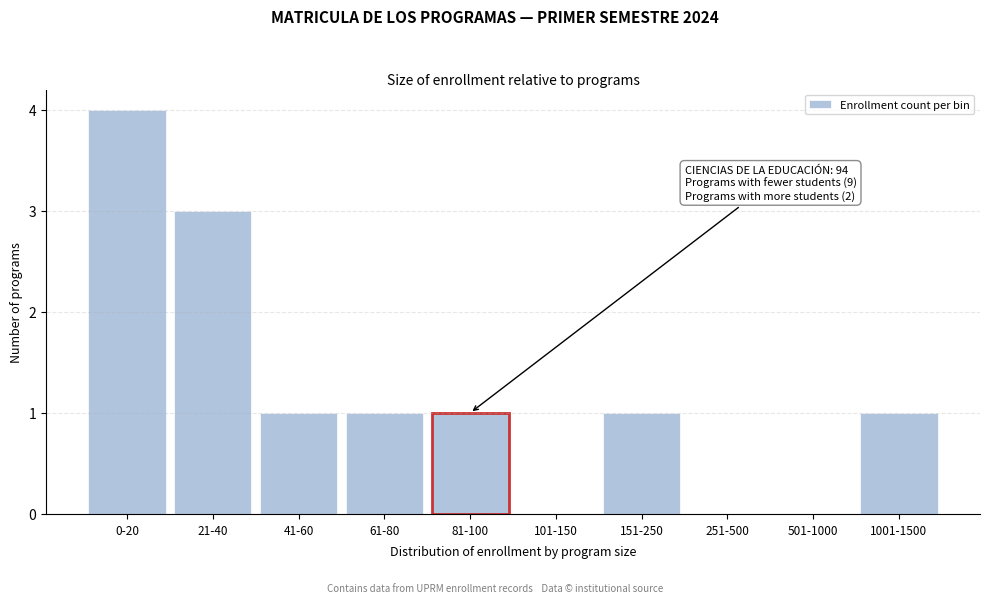

Reading right to left, transcribe all the data shown in this chart.

1001-1500=1	501-1000=0	251-500=0	151-250=1	101-150=0	81-100=1	61-80=1	41-60=1	21-40=3	0-20=4